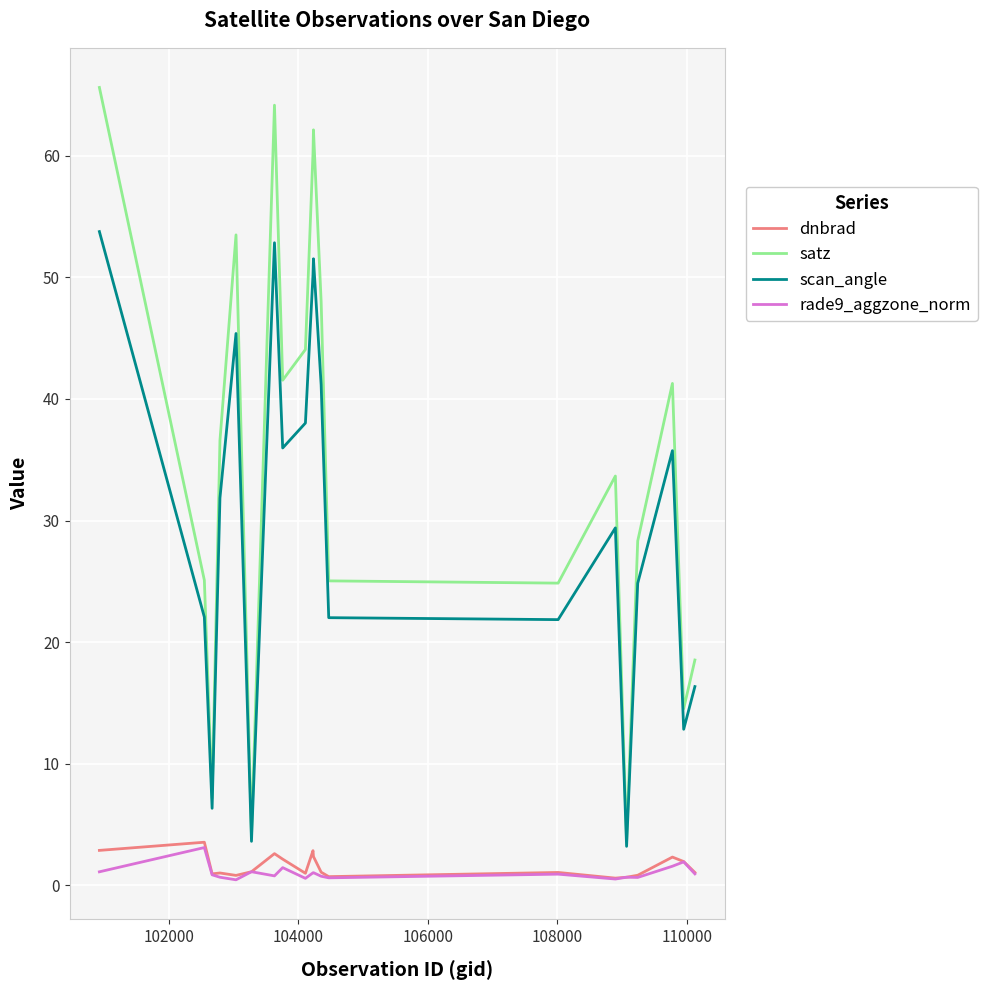

True or false: scan_angle and rade9_aggzone_norm intersect in this chart.

False